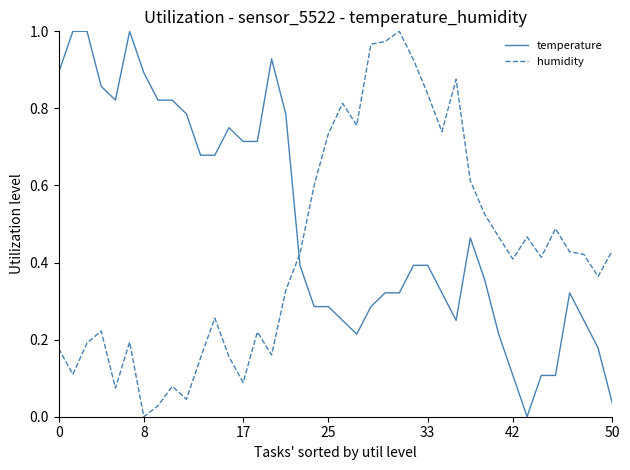

Which series has the largest total across all categories?

temperature